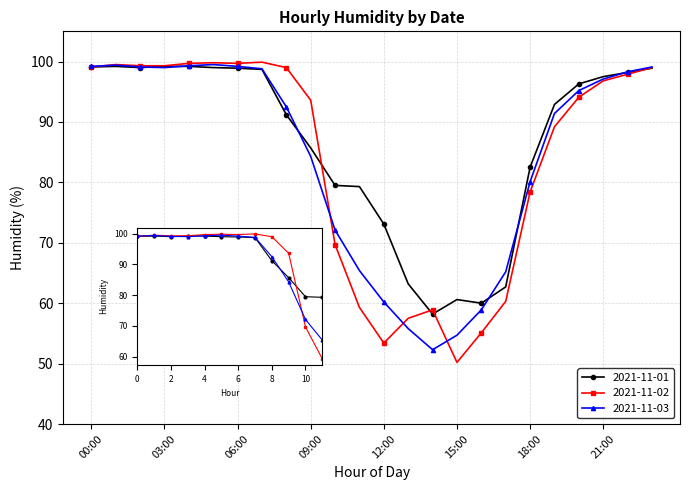

True or false: 2021-11-03 has more than 0 points higher than both neighbors.

True